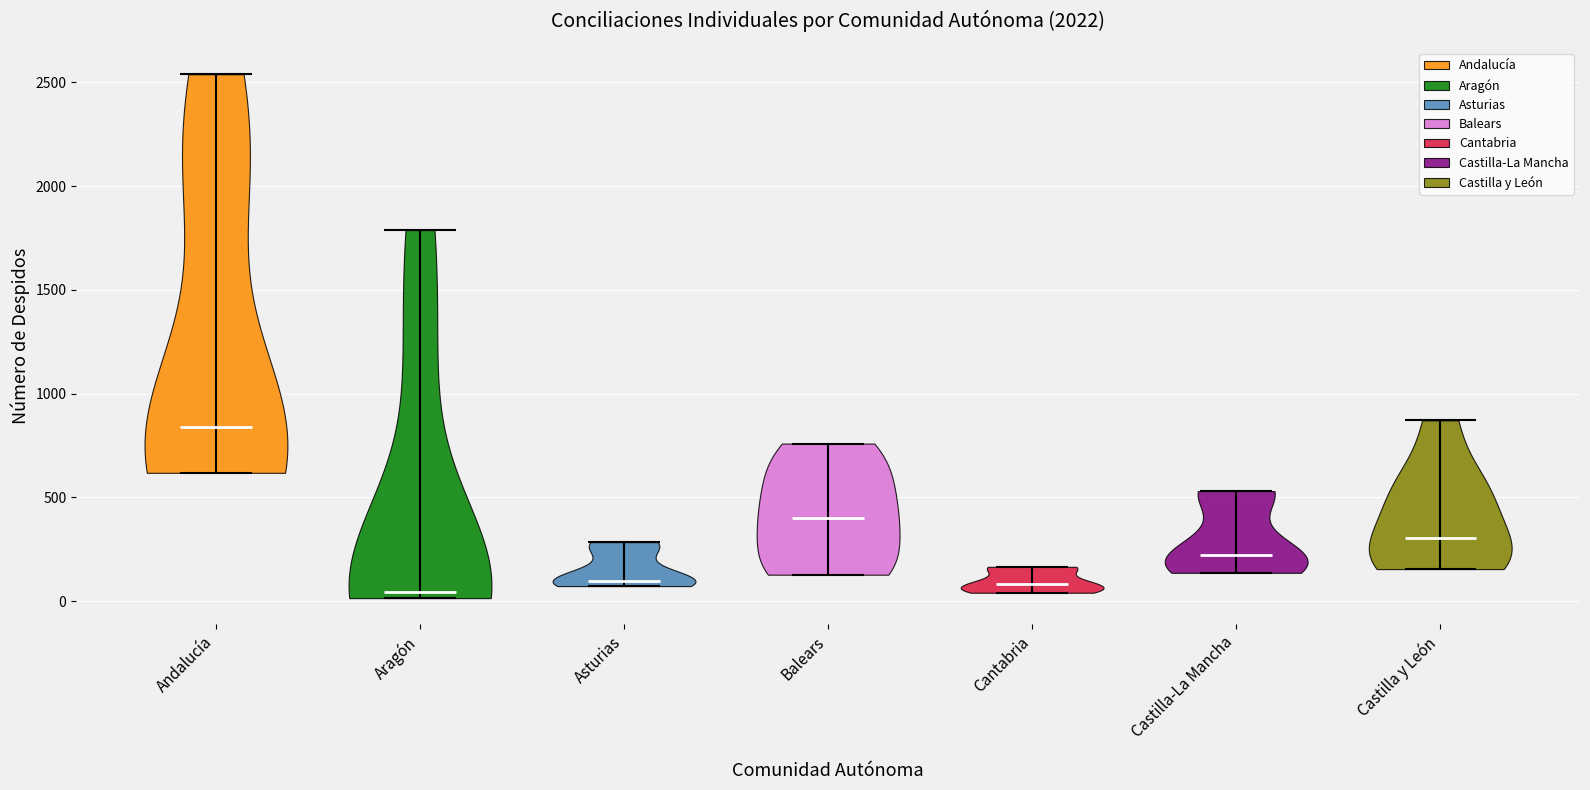

Reading left to right, read every violin against the y-axis: where its median line is, and the lowest and highest points it reaches. The values are not printed on the chart, so give them approximately, as read against the axis.

Andalucía: median line 850, lowest point 600, highest point 2550
Aragón: median line 50, lowest point 0, highest point 1800
Asturias: median line 100, lowest point 50, highest point 300
Balears: median line 400, lowest point 150, highest point 750
Cantabria: median line 100, lowest point 50, highest point 150
Castilla-La Mancha: median line 200, lowest point 150, highest point 550
Castilla y León: median line 300, lowest point 150, highest point 850